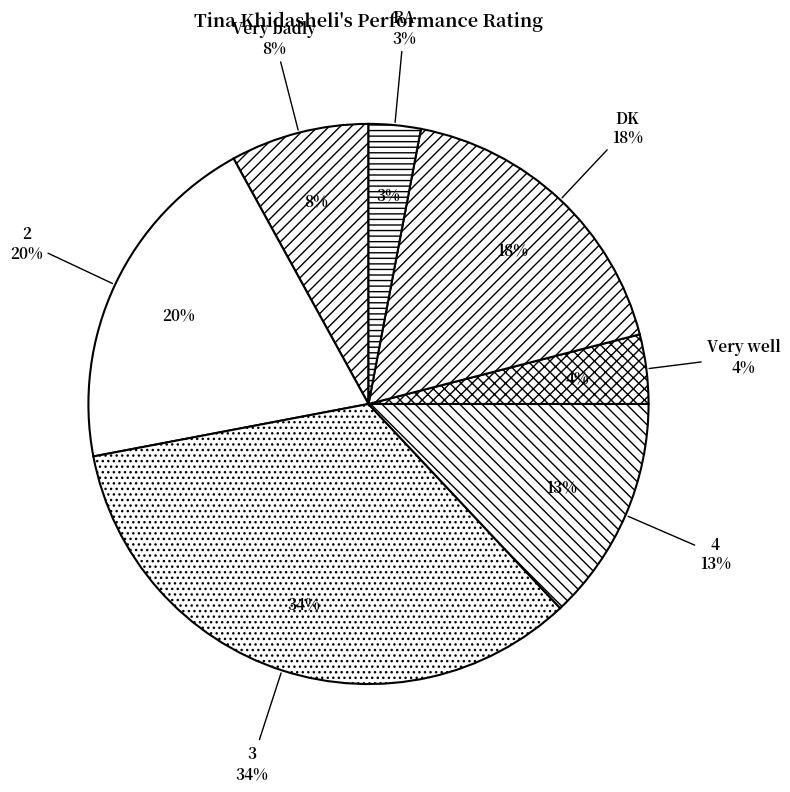

Which slice is the smallest?

RA